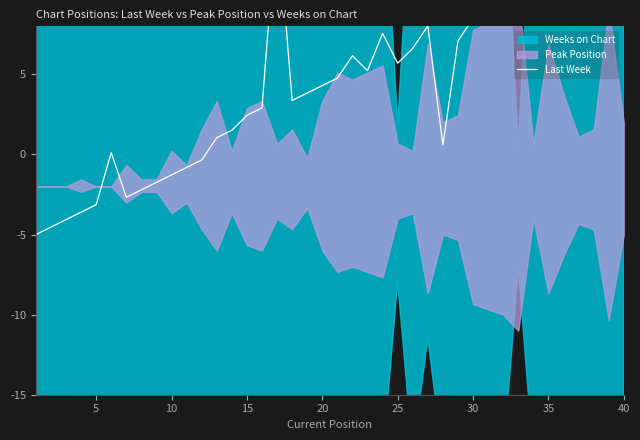

What is the average value?

4.5